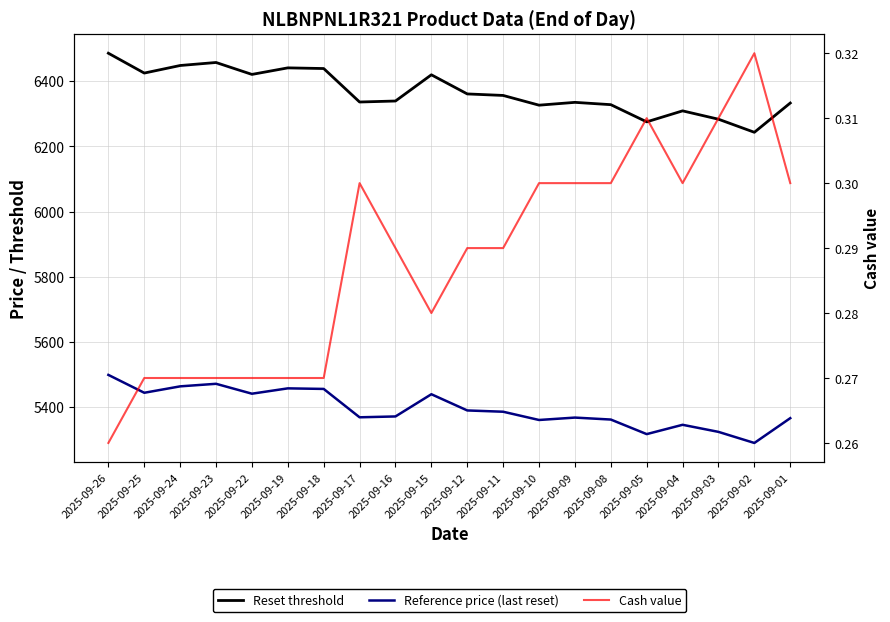

Is it true that Reset threshold equals 8582.4 at 2025-09-10?

False